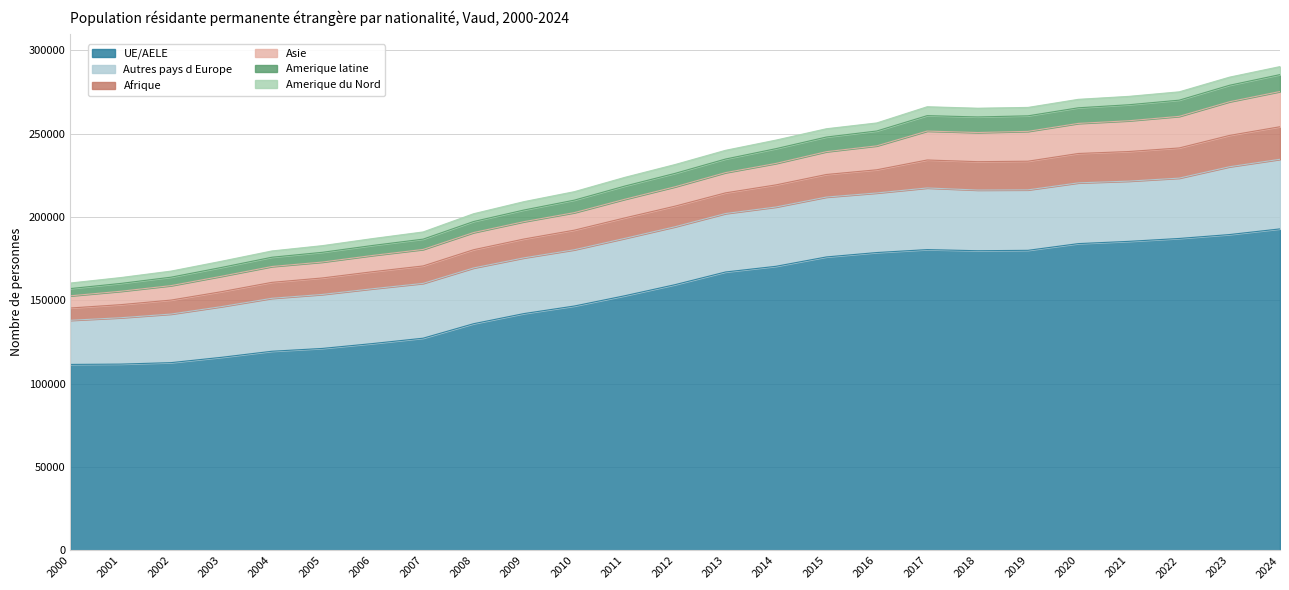

At which category is the sum across all series the highest?

2024